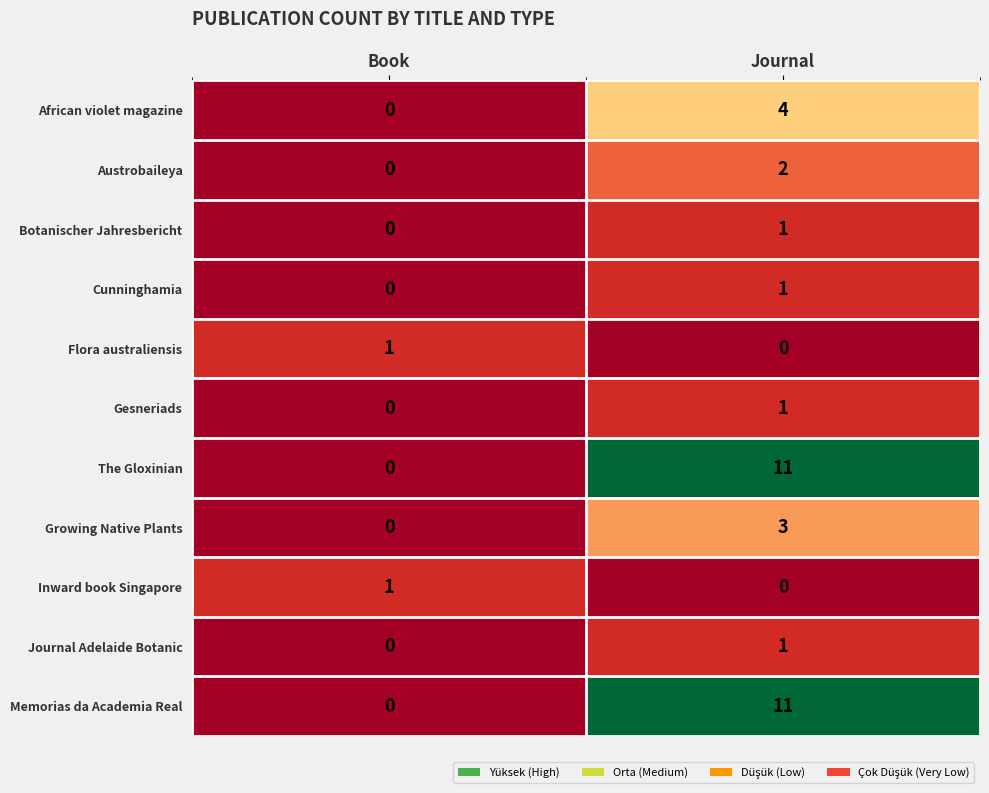

Which label corresponds to the largest value in the chart?

Journal